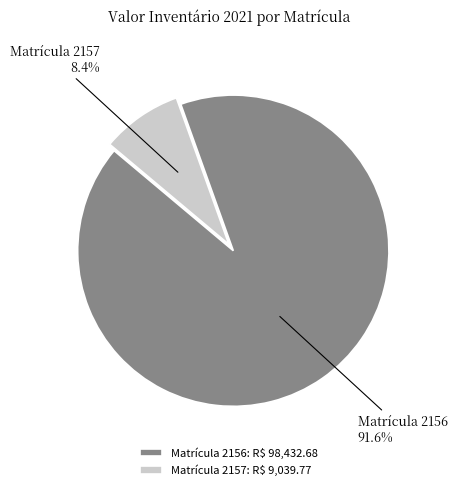

How much of the chart is everything except Matrícula 2156: R$ 98,432.68?

8.4%